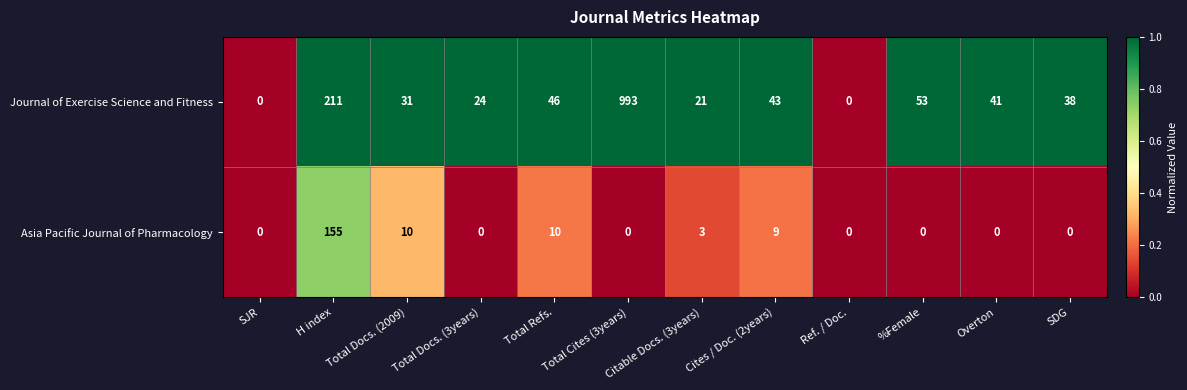

What is the difference between the second highest and minimum values in the Journal of Exercise Science and Fitness series?

211